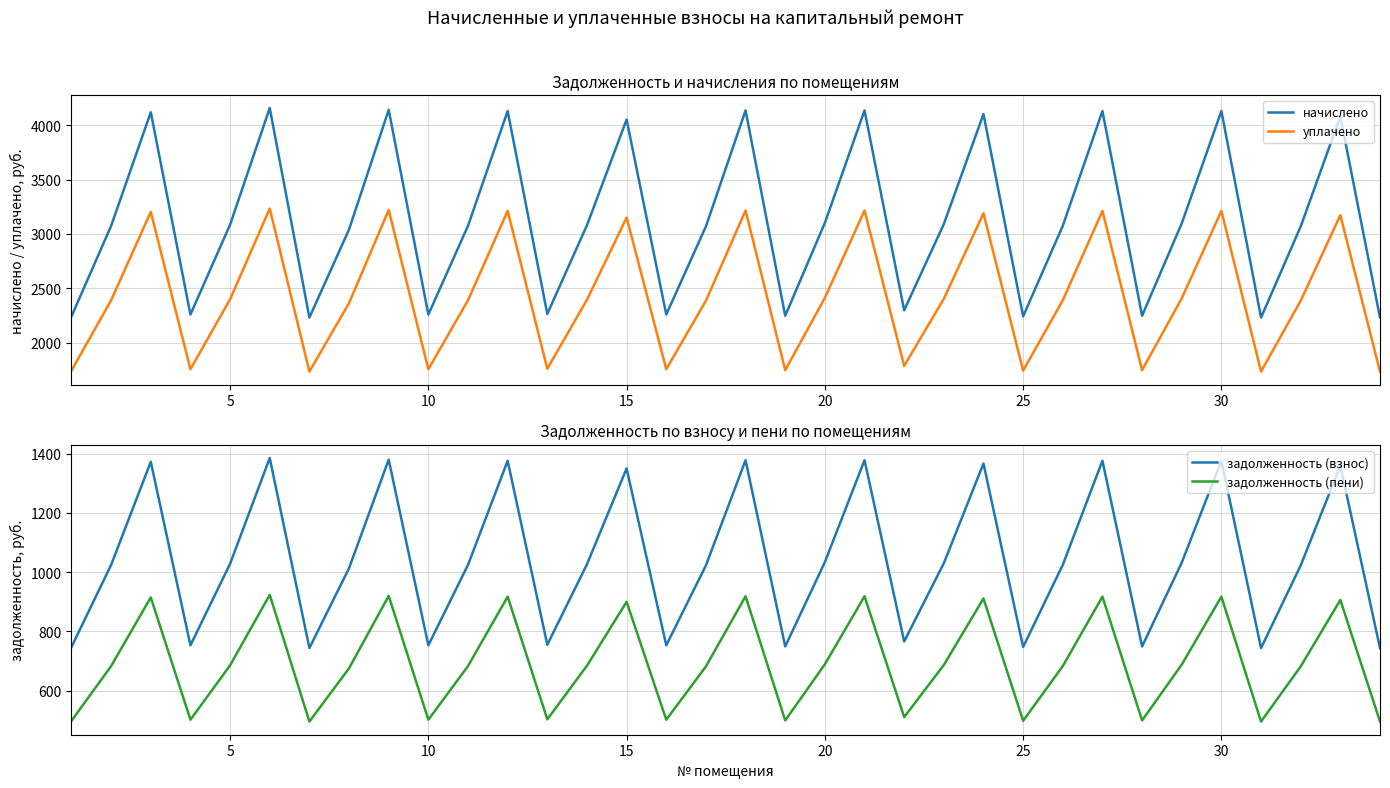

Is it true that задолженность (взнос) equals 651.7 at 20?

False